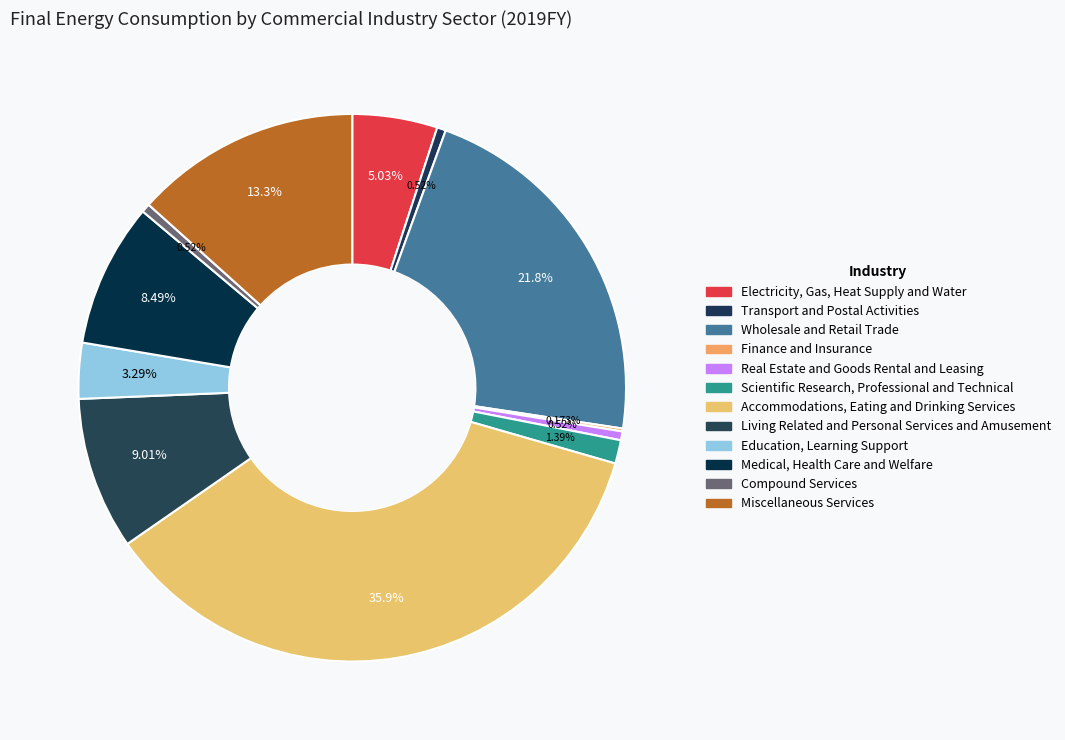

How many segments does this pie chart have?

12